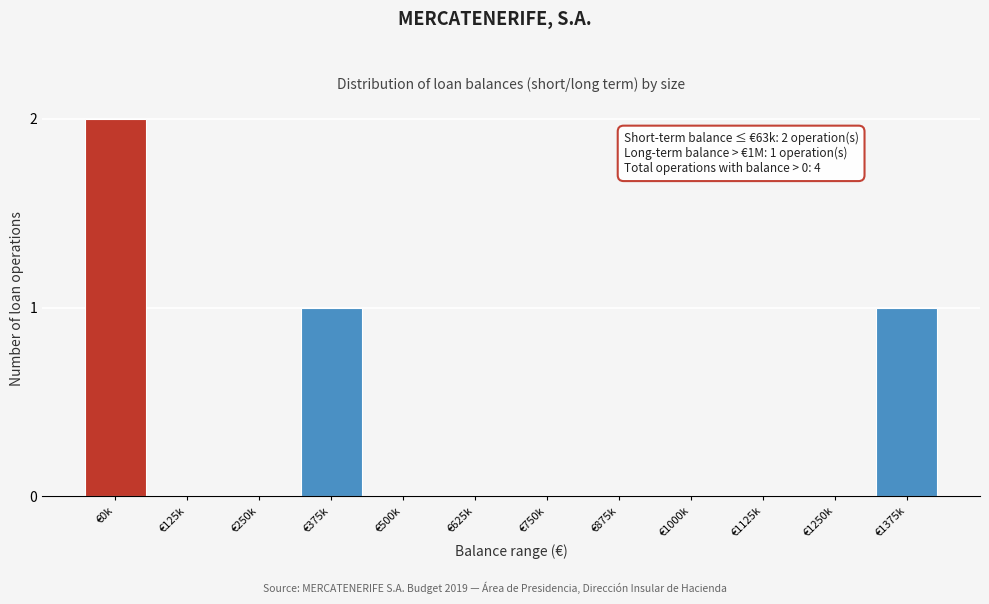

Reading left to right, transcribe all the data shown in this chart.

€0k=2	€125k=0	€250k=0	€375k=1	€500k=0	€625k=0	€750k=0	€875k=0	€1000k=0	€1125k=0	€1250k=0	€1375k=1